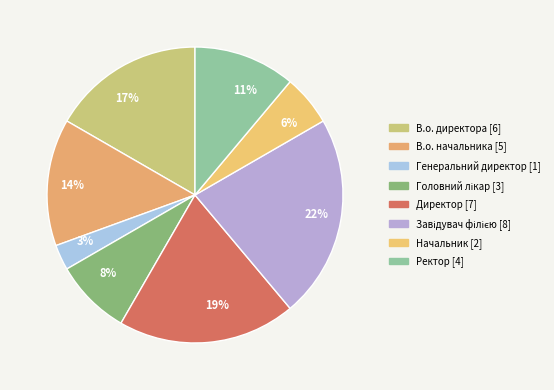

Does any single category account for the majority?

No